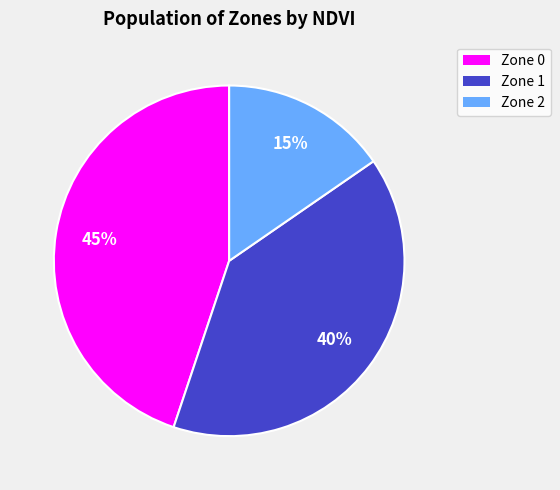

Which slice is the largest?

Zone 0